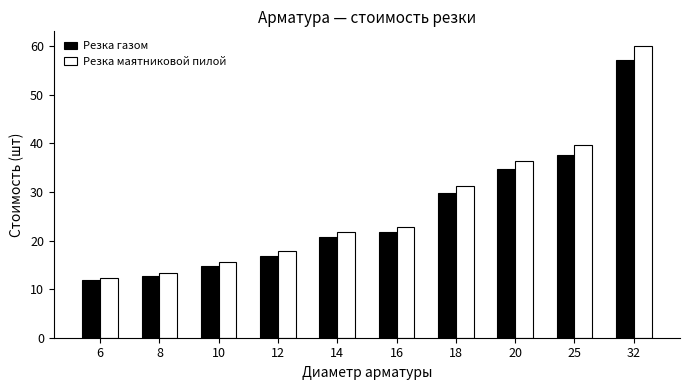

Reading left to right, extract all data points from this chart.

Резка газом: 11.8	12.7	14.9	16.9	20.8	21.8	29.7	34.6	37.7	57.2
Резка маятниковой пилой: 12.4	13.4	15.6	17.8	21.8	22.9	31.2	36.4	39.6	60.1